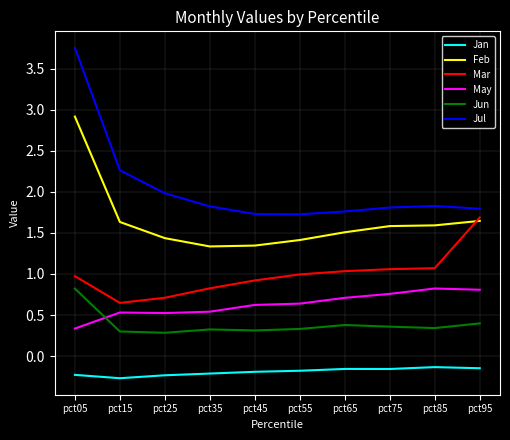

True or false: Jun has a value of 0.5 at pct45.

False